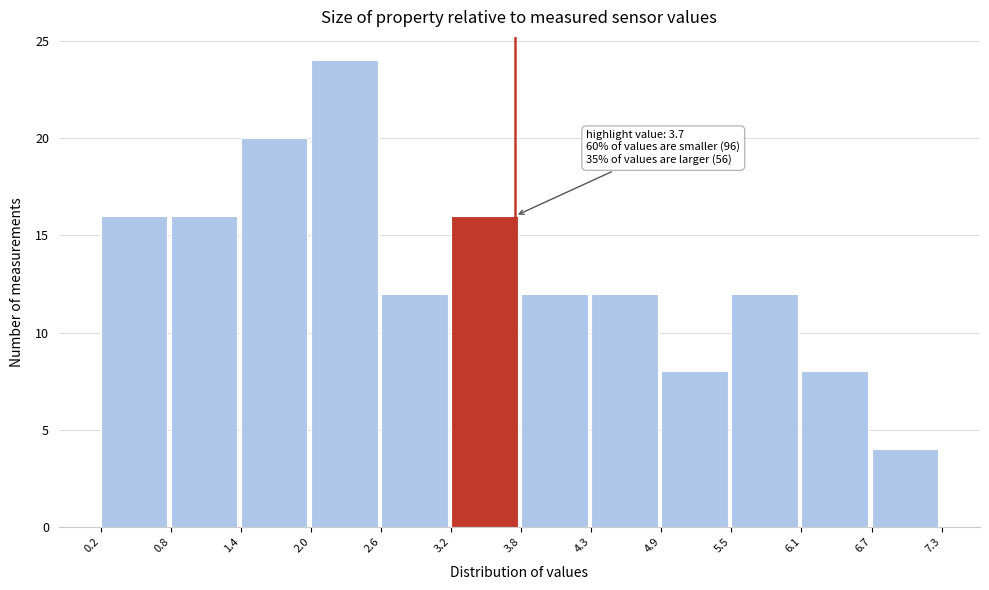

Over which range of the x-axis is the bar tallest?

2.0 to 2.6